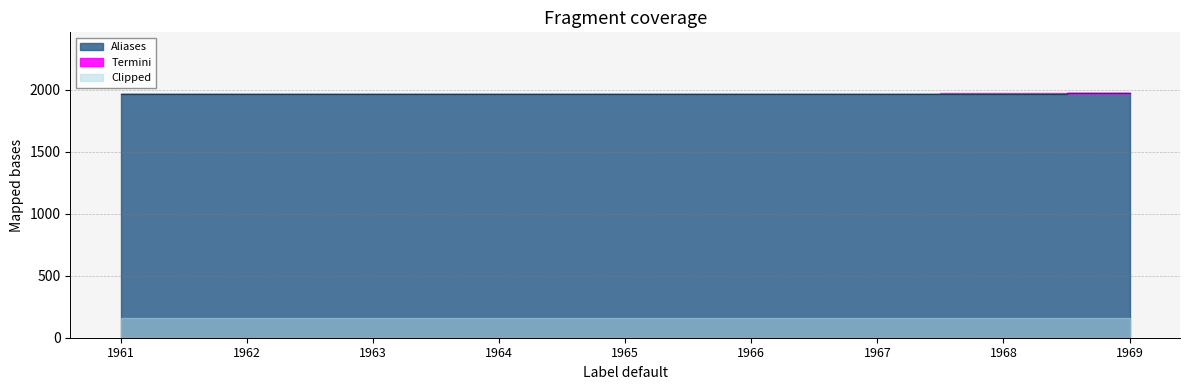

What is the average value?

1965